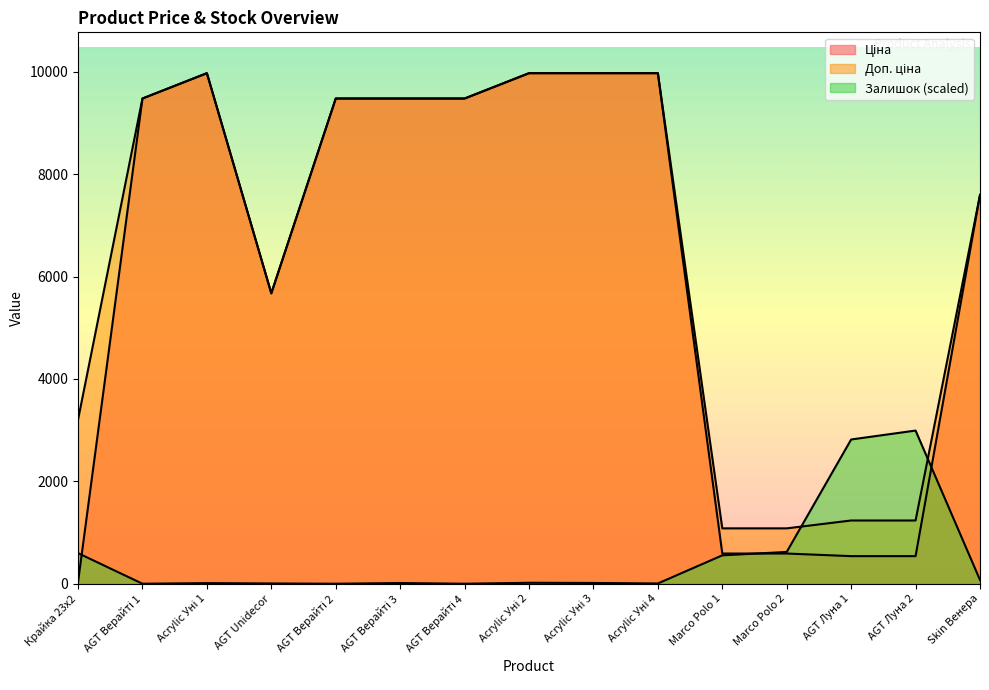

True or false: Доп. ціна has a value of 9480.1 at AGT Верайті 1.

True